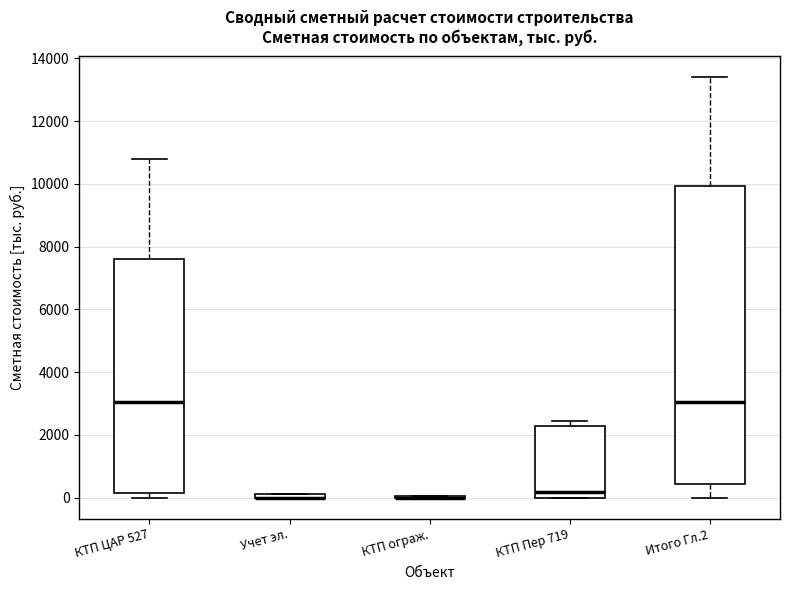

Which box is the tallest, from its lower edge to its upper edge?

Итого Гл.2